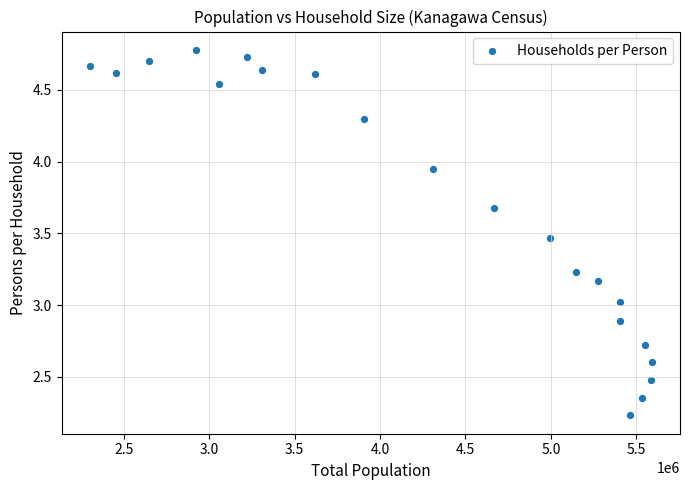

What is the range of X values (max minus min)?

3288802.0